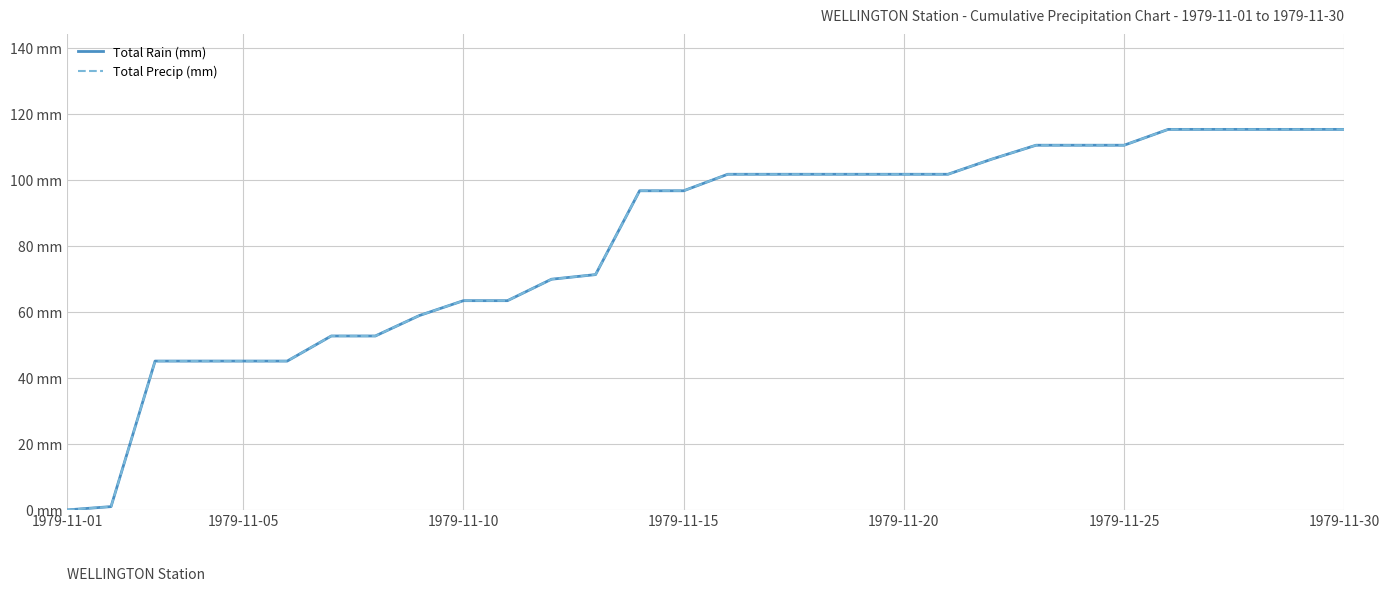

Does the chart display data point markers on the line(s)?

No